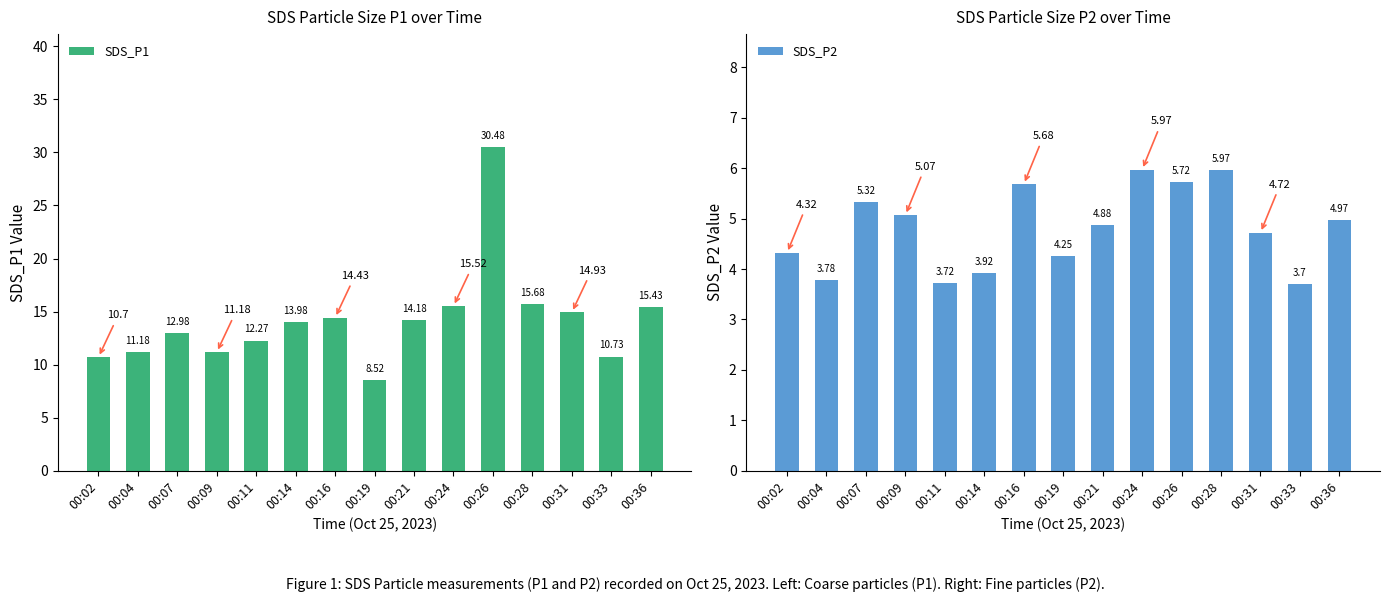

Does the chart contain any negative values?

No